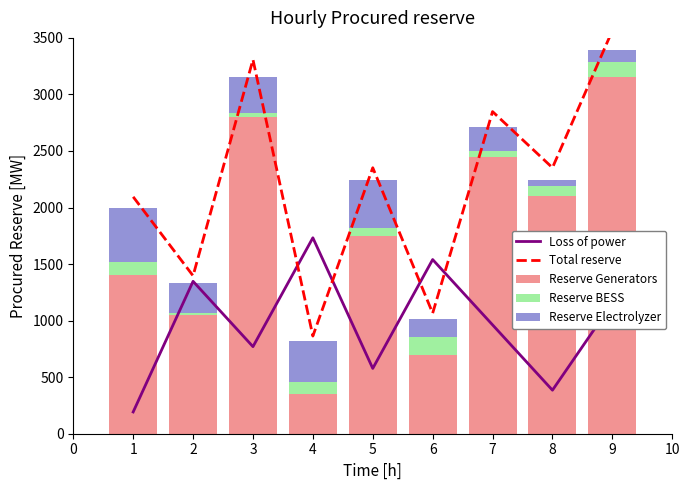

Rank the categories by Reserve Generators value from highest to lowest.

9, 3, 7, 8, 5, 1, 2, 6, 4